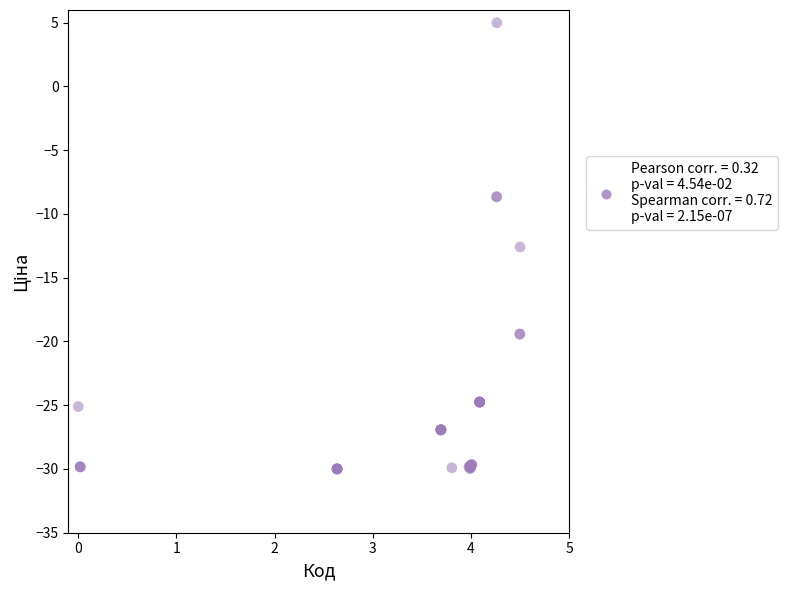

What Y value in the scatter plot is closest to -12?

-12.6